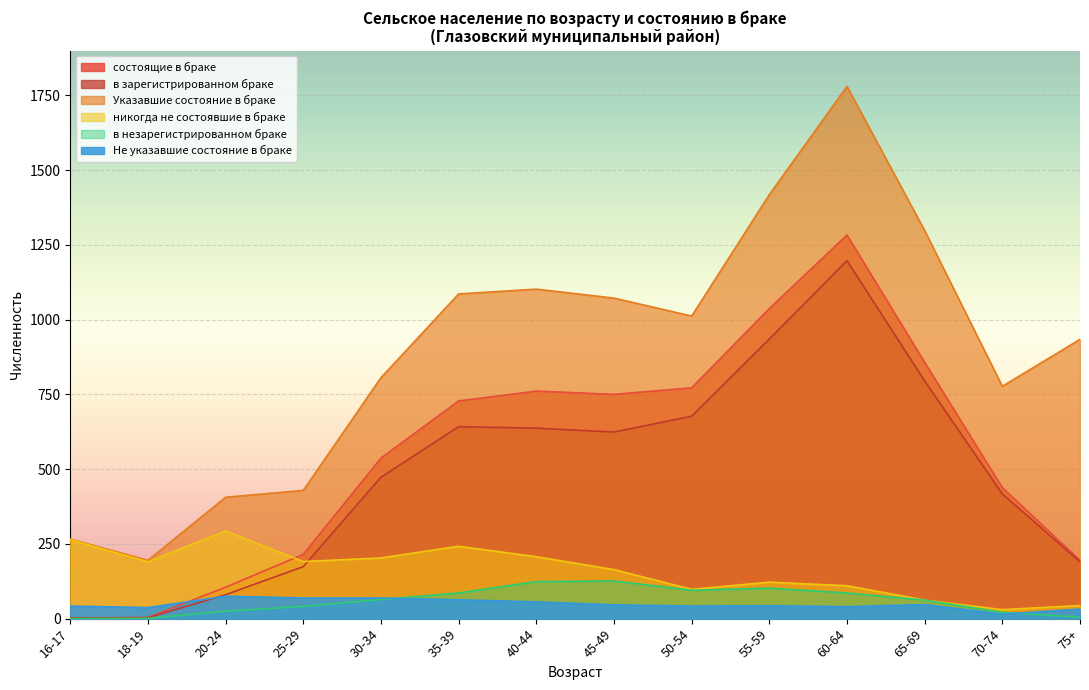

True or false: состоящие в браке has a value of 177 at 35-39.

False